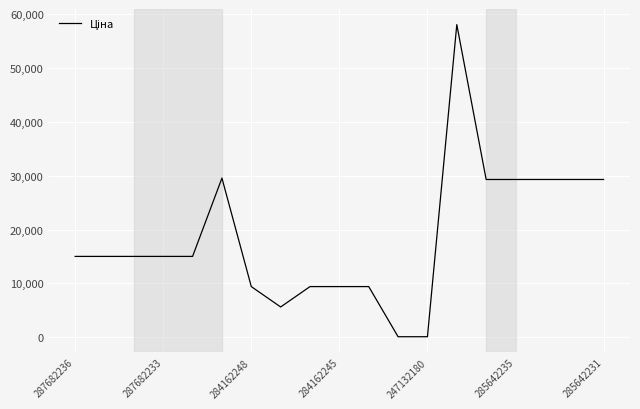

What is the greatest value displayed?

58037.0